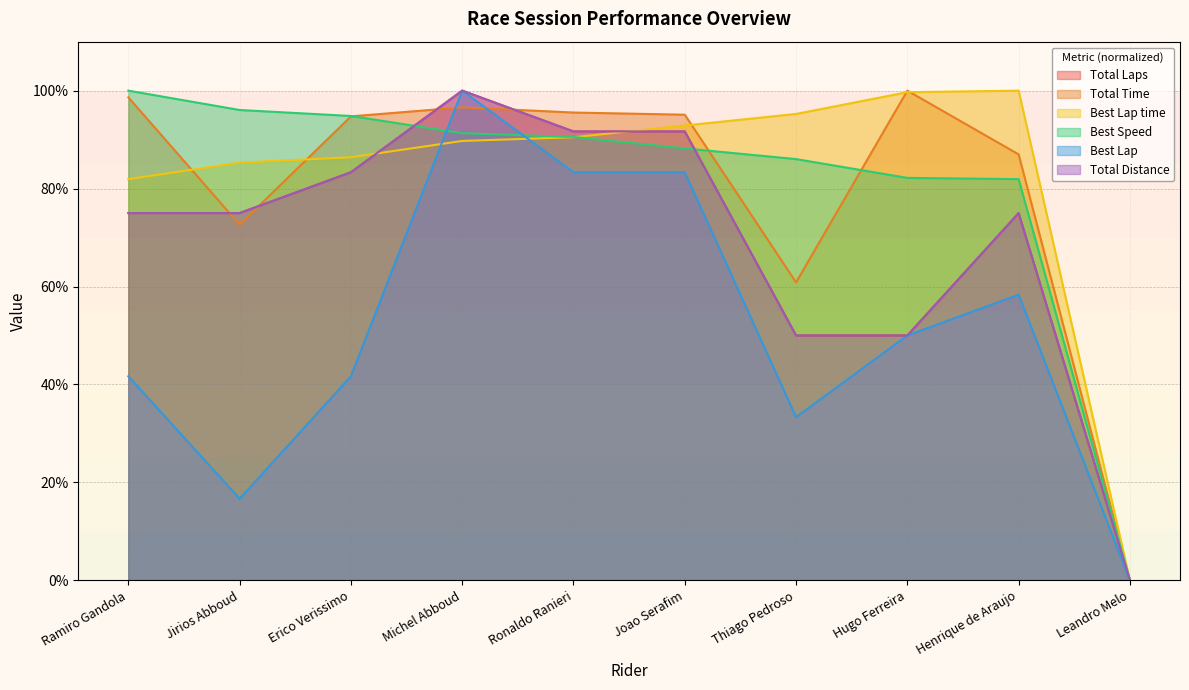

What is the total value across all series at Ronaldo Ranieri?

543.2